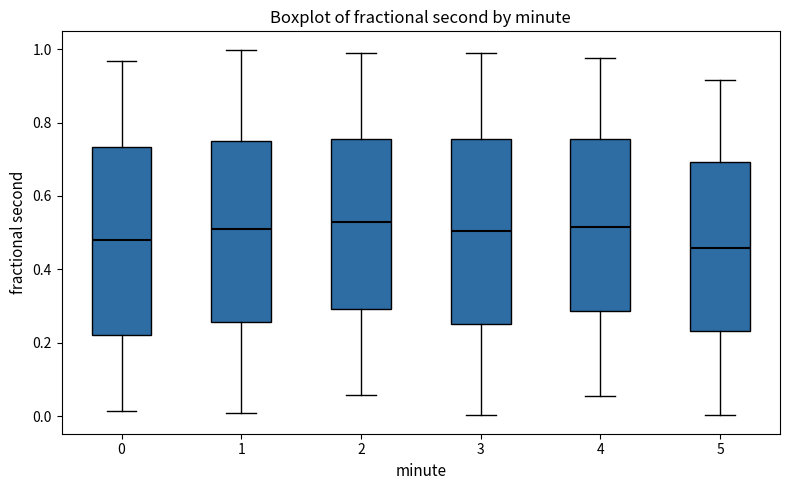

Reading left to right, read every box against the y-axis: the position of its median line, the range the box covers, and the ends of its whiskers. The values are not printed on the chart, so give them approximately, as read against the axis.

0: median 0.48, box 0.22 to 0.74, whiskers 0.02 to 0.96
1: median 0.50, box 0.26 to 0.76, whiskers 0.00 to 1.00
2: median 0.54, box 0.30 to 0.76, whiskers 0.06 to 1.00
3: median 0.50, box 0.26 to 0.76, whiskers 0.00 to 1.00
4: median 0.52, box 0.28 to 0.76, whiskers 0.06 to 0.98
5: median 0.46, box 0.24 to 0.70, whiskers 0.00 to 0.92